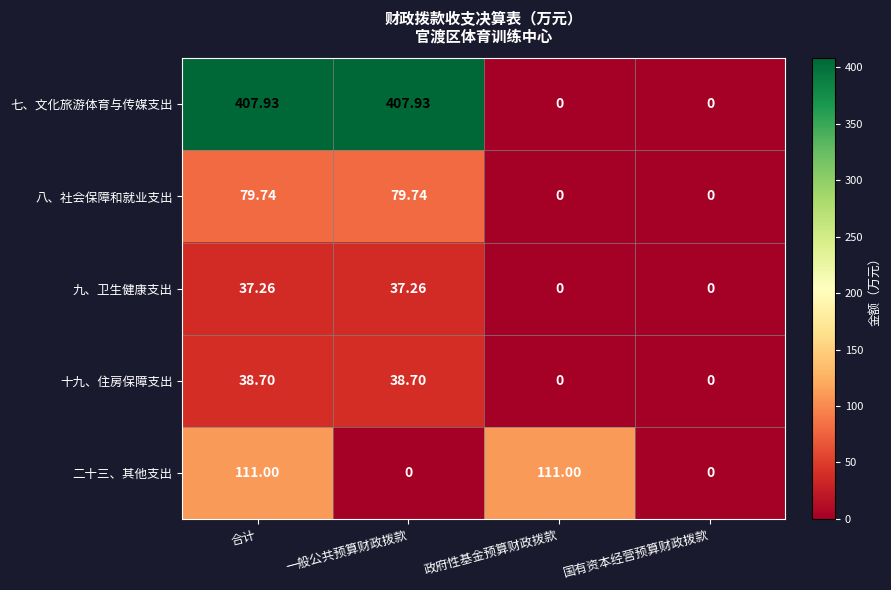

Which series has the widest spread of values?

七、文化旅游体育与传媒支出